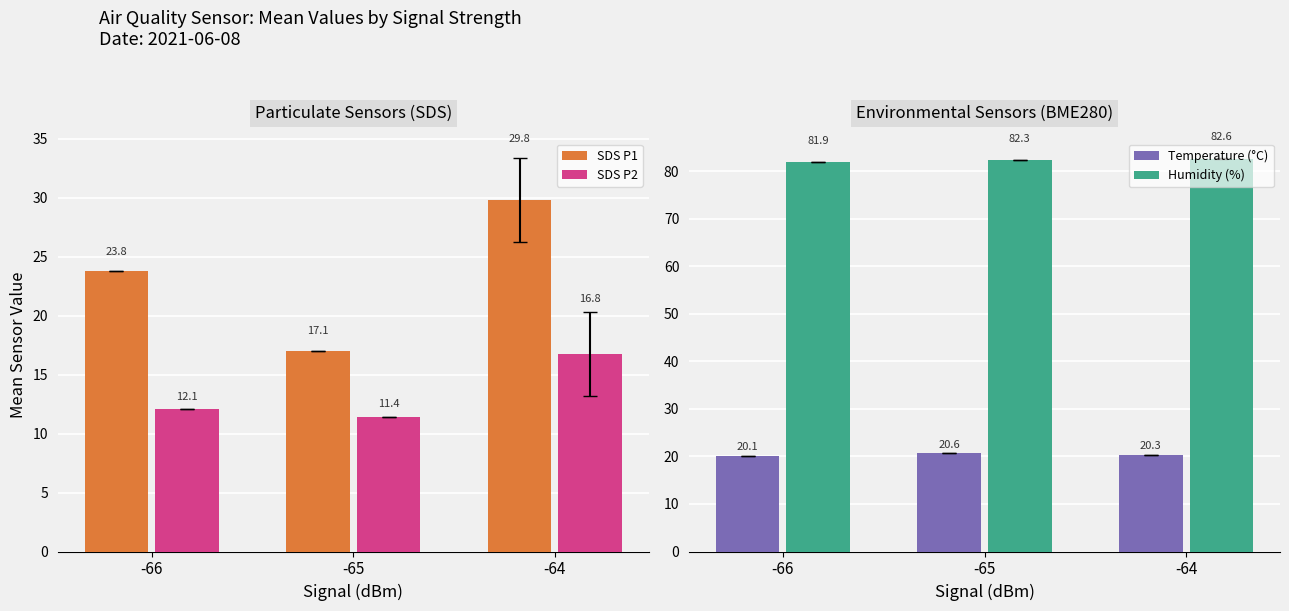

What is the approximate value of SDS P1 at -66?

23.8